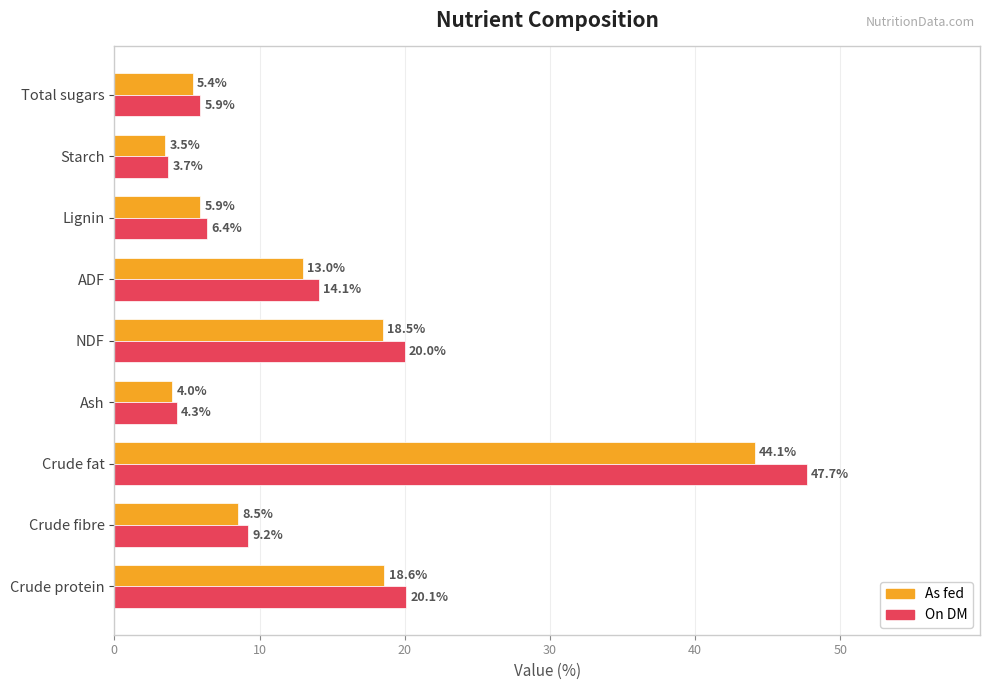

Which series has the largest total across all categories?

On DM